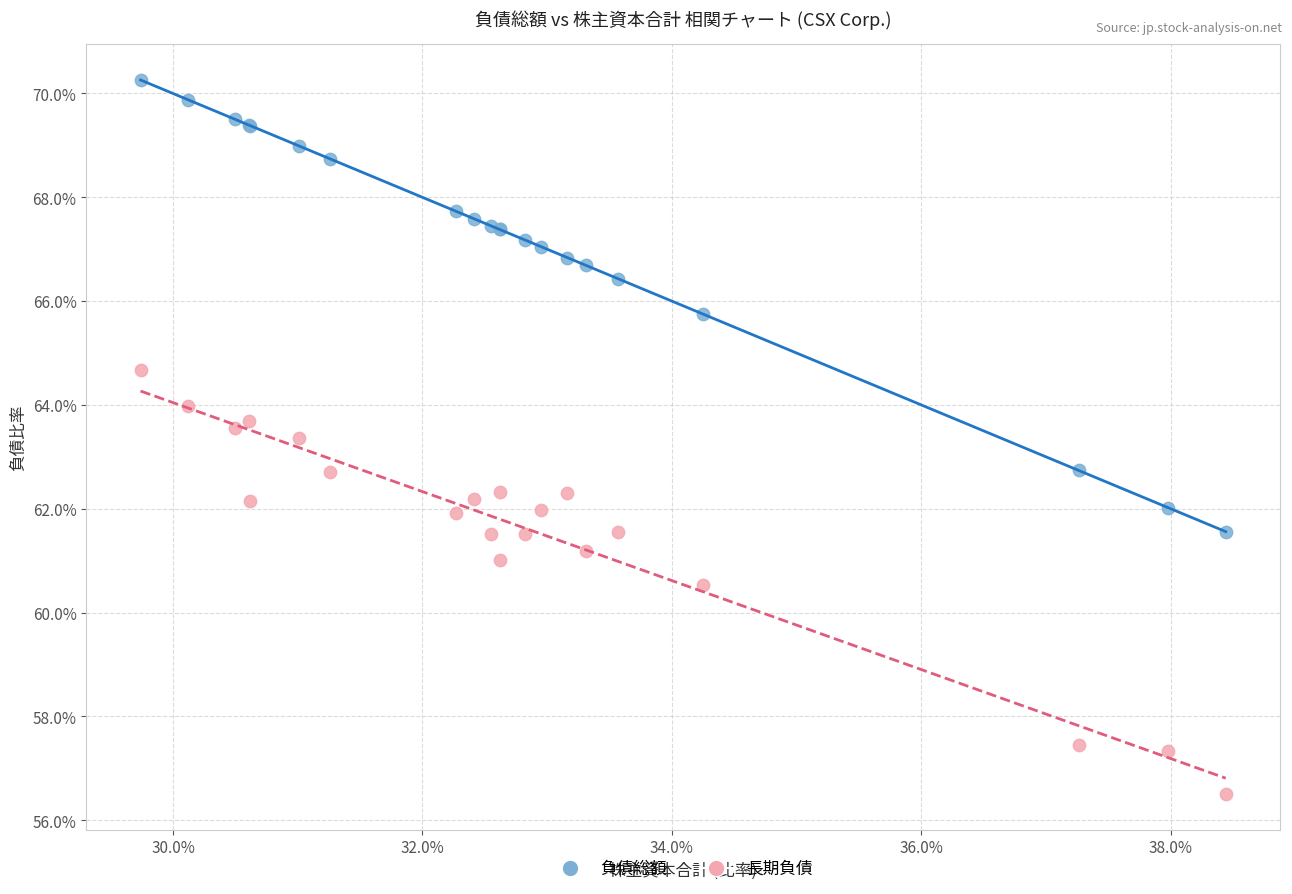

What are all the series names shown in the legend?

負債総額, 長期負債